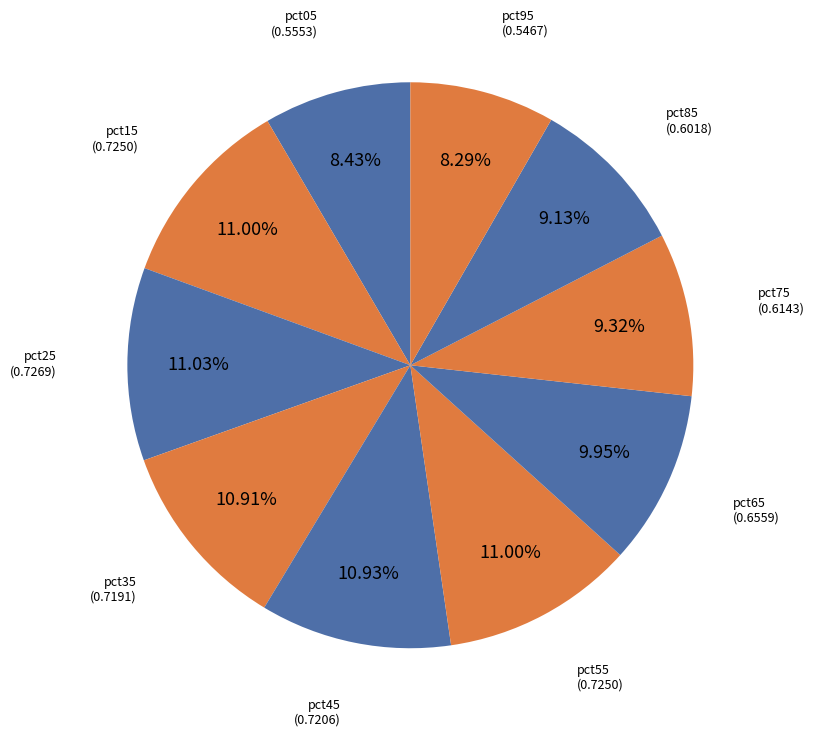

True or false: pct25 accounts for 1% of the total.

False